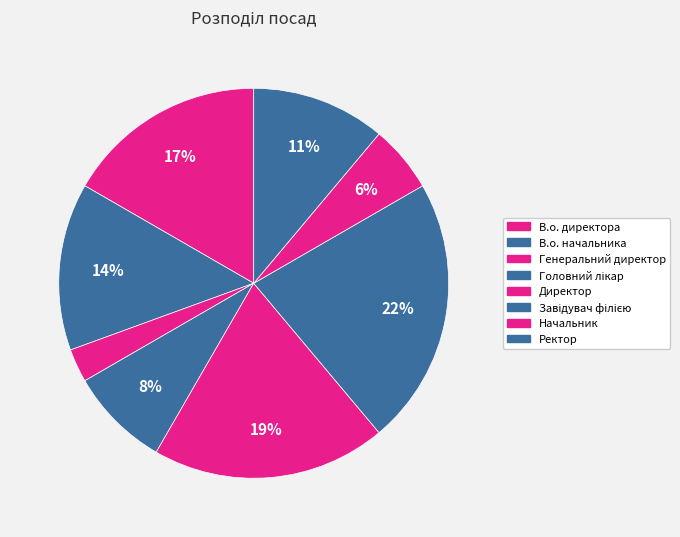

Combined, what portion of the pie is Ректор and Головний лікар?

19.4%